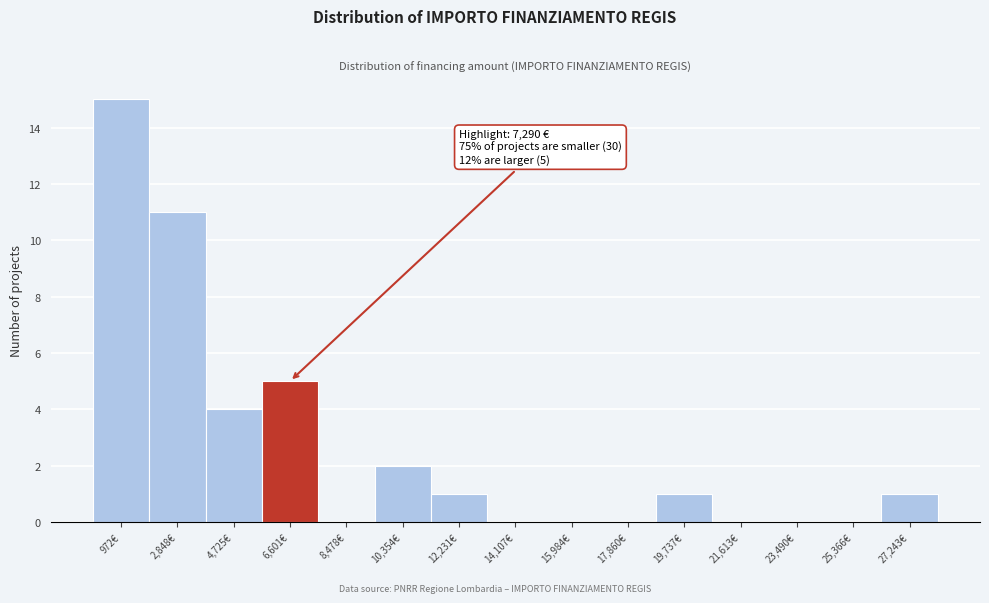

Reading left to right, what are all the values shown in this chart?

972€=15	2,848€=11	4,725€=4	6,601€=5	8,478€=0	10,354€=2	12,231€=1	14,107€=0	15,984€=0	17,860€=0	19,737€=1	21,613€=0	23,490€=0	25,366€=0	27,243€=1